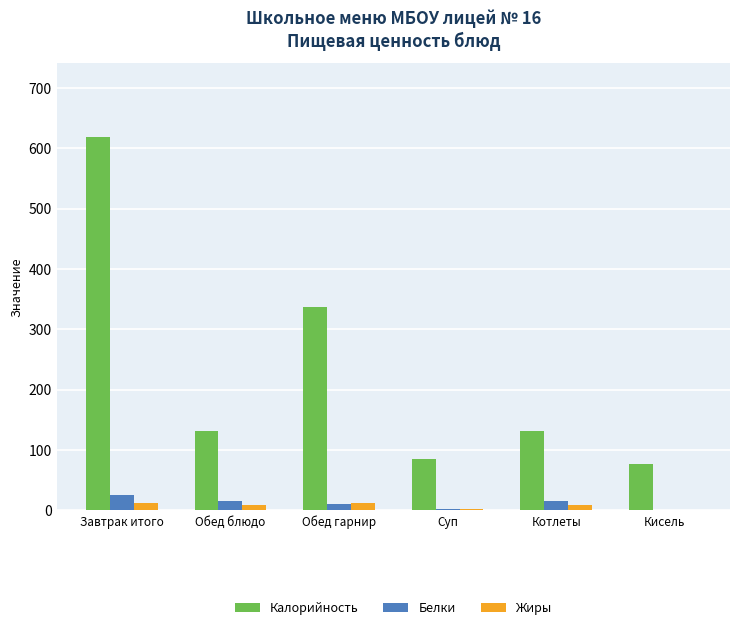

How many values in the Калорийность series exceed 131?

4